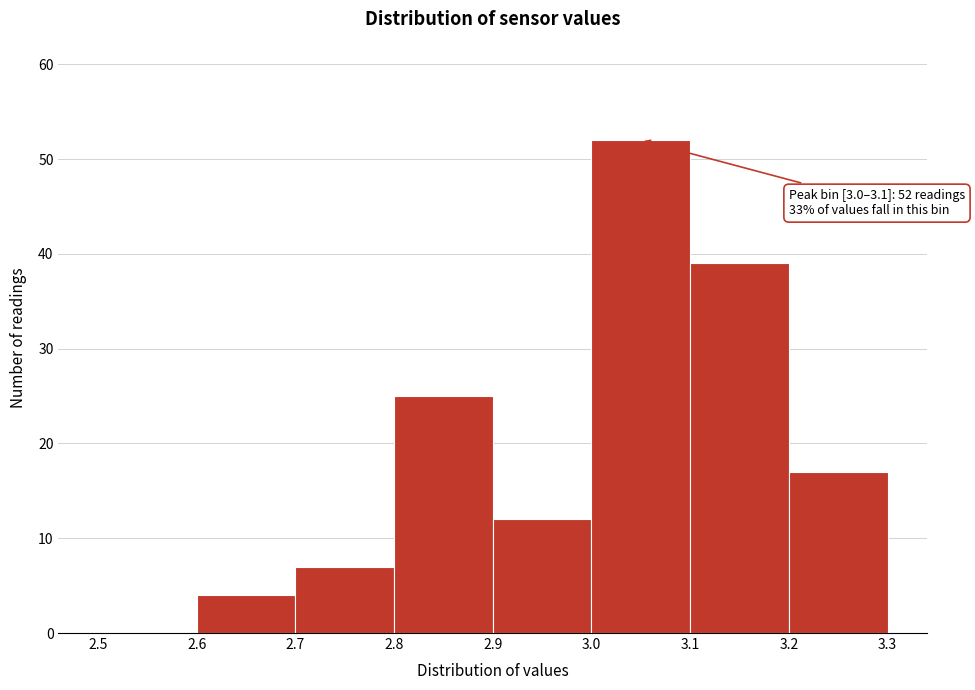

Over which range of the x-axis is the bar tallest?

3.0 to 3.1